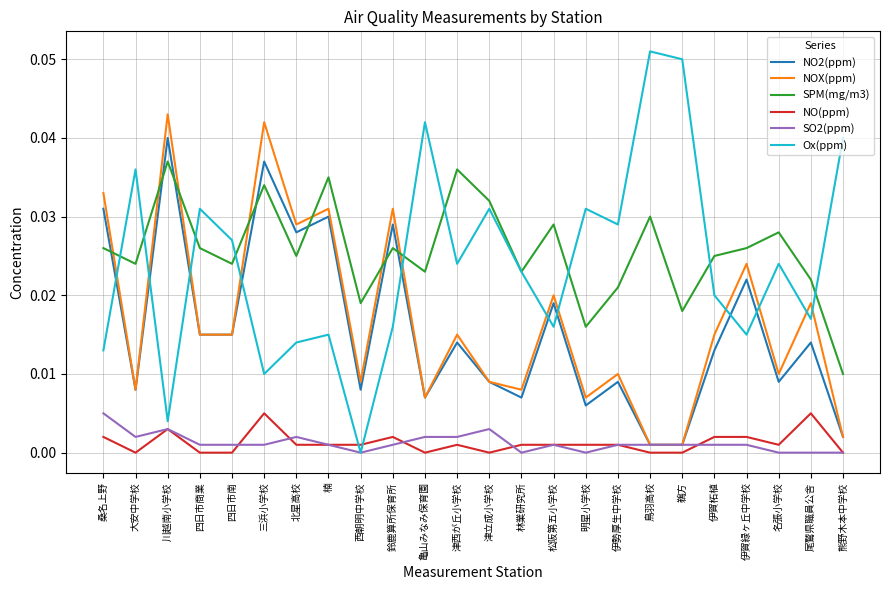

Is this an area chart (filled region under the line)?

No